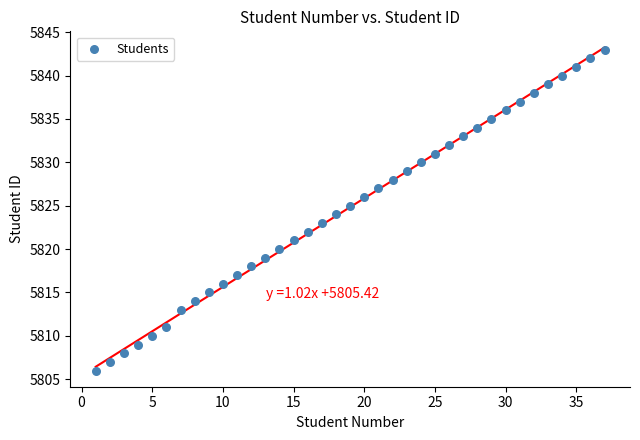

What is the range of Y values (max minus min)?

37